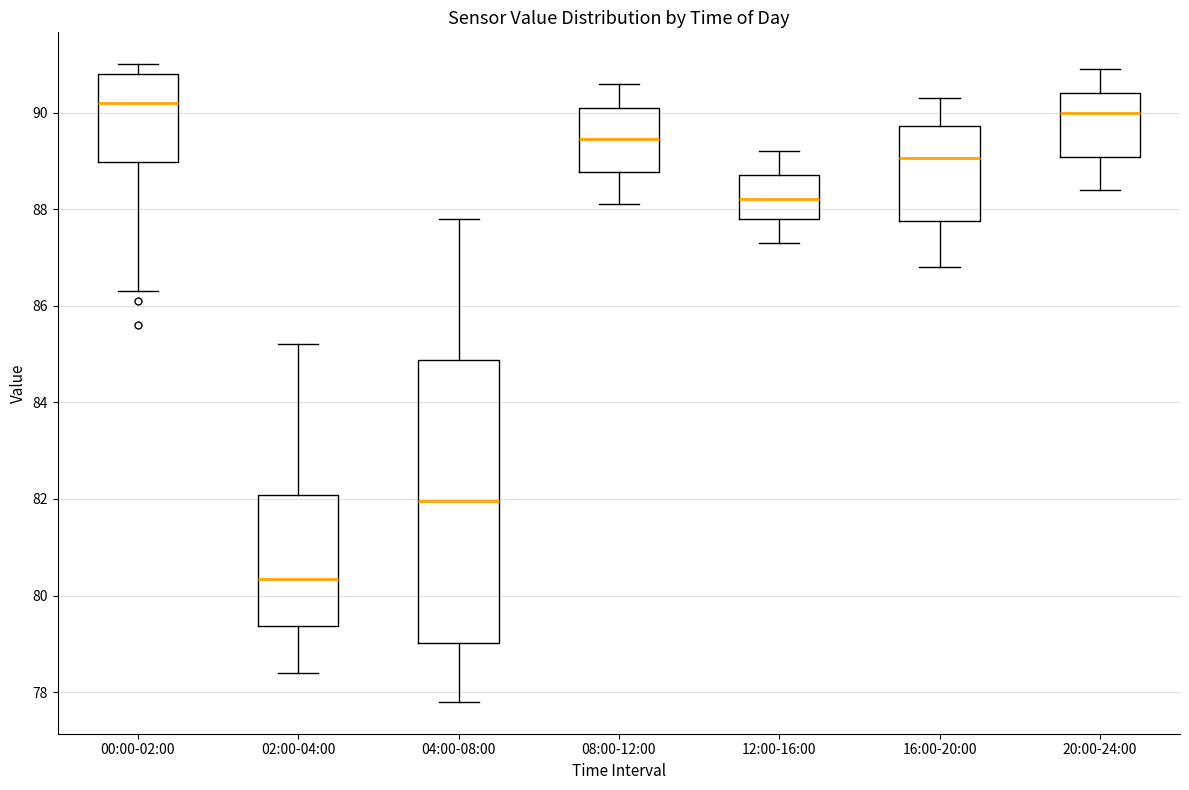

Which box has the lowest median line?

02:00-04:00